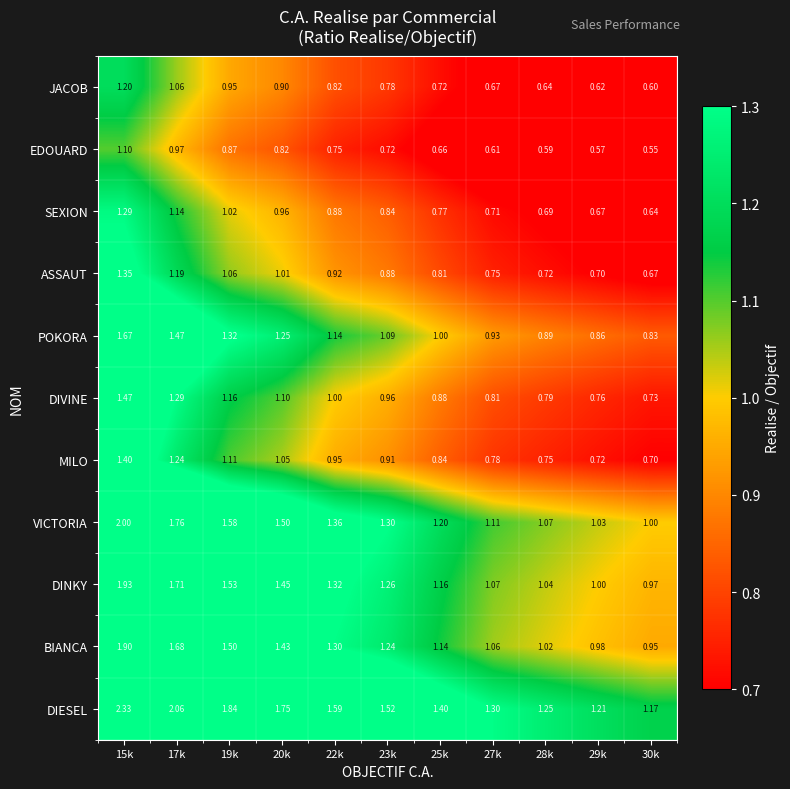

Rank the series at 27k from lowest to highest value.

EDOUARD, JACOB, SEXION, ASSAUT, MILO, DIVINE, POKORA, BIANCA, DINKY, VICTORIA, DIESEL